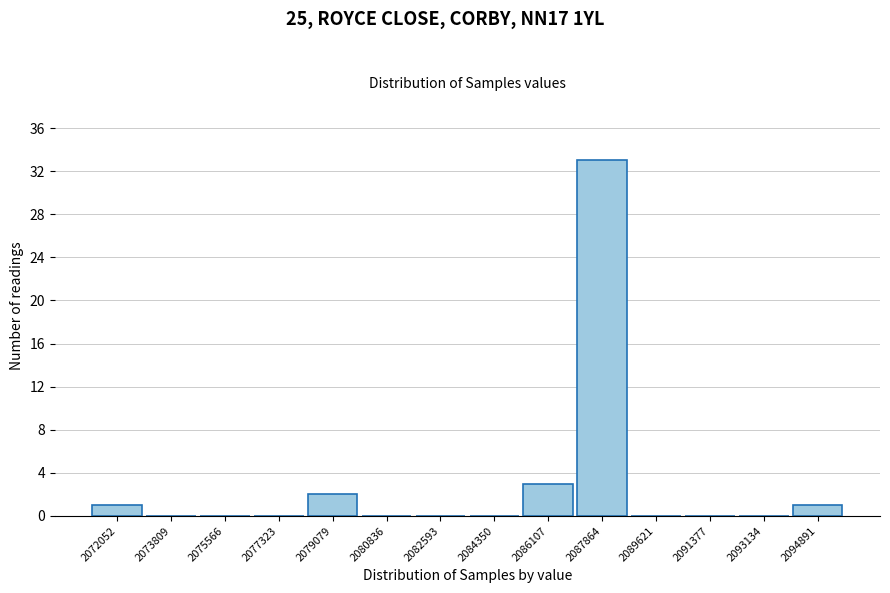

Reading right to left, extract all data points from this chart.

2094891=1	2093134=0	2091377=0	2089621=0	2087864=33	2086107=3	2084350=0	2082593=0	2080836=0	2079079=2	2077323=0	2075566=0	2073809=0	2072052=1